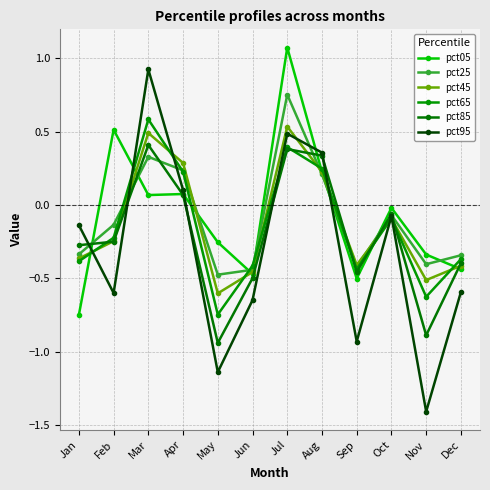

At which category does the chart reach its peak across all series?

Jul